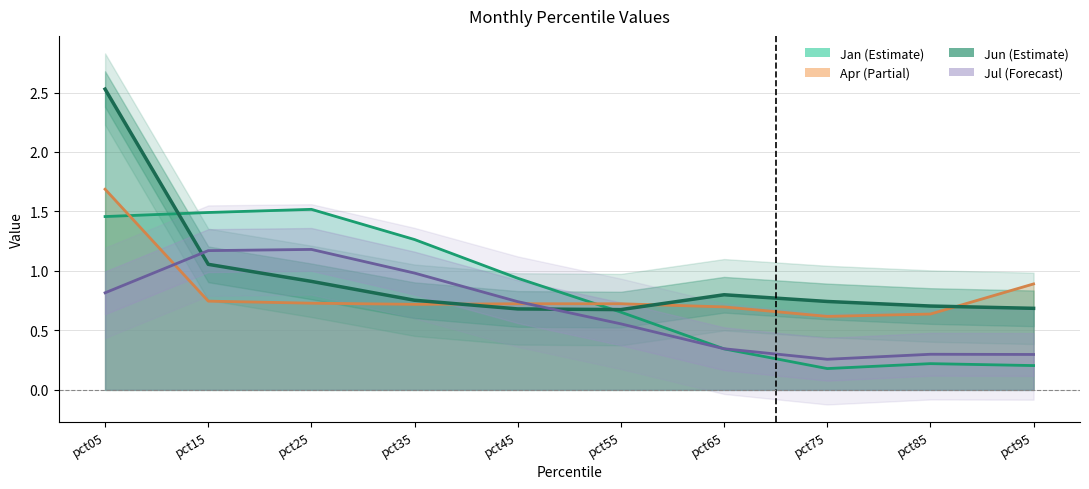

How many interior local valleys does the Apr series have?

2